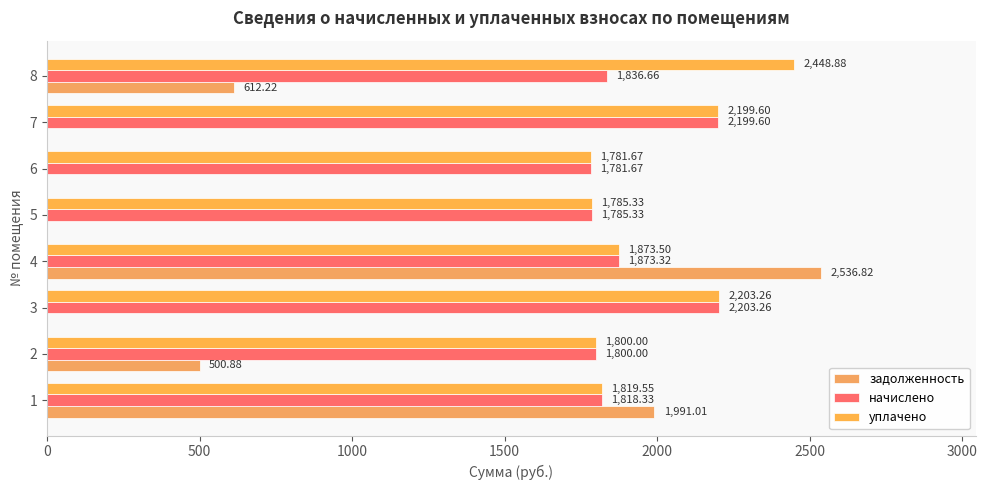

At which label does начислено reach its peak?

3